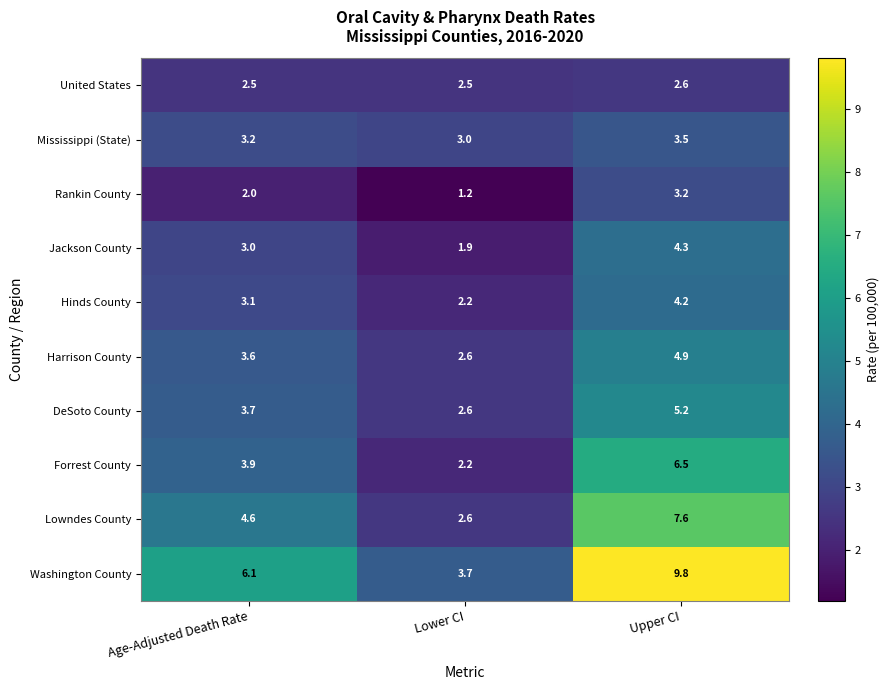

Which series has the widest spread of values?

Washington County